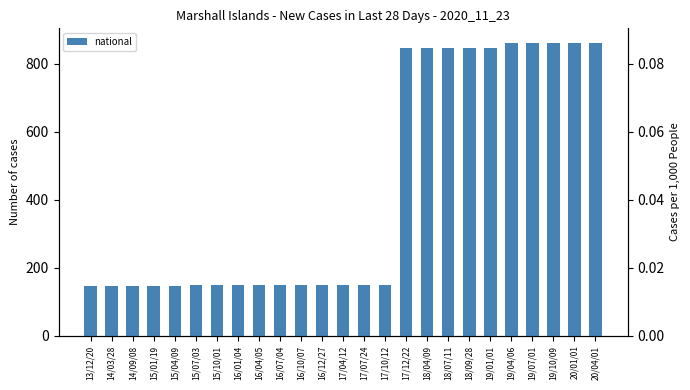

Reading left to right, transcribe all the data shown in this chart.

national: 13/12/20=147.0	14/03/28=147.0	14/09/08=147.0	15/01/19=147.0	15/04/09=147.0	15/07/03=148.0	15/10/01=148.0	16/01/04=148.0	16/04/05=148.0	16/07/04=148.0	16/10/07=148.0	16/12/27=148.0	17/04/12=148.0	17/07/24=148.0	17/10/12=148.0	17/12/22=845.0	18/04/09=845.0	18/07/11=845.0	18/09/28=845.0	19/01/01=845.0	19/04/06=861.0	19/07/01=861.0	19/10/09=861.0	20/01/01=861.0	20/04/01=861.0
national (per 1k): 13/12/20=0.0	14/03/28=0.0	14/09/08=0.0	15/01/19=0.0	15/04/09=0.0	15/07/03=0.0	15/10/01=0.0	16/01/04=0.0	16/04/05=0.0	16/07/04=0.0	16/10/07=0.0	16/12/27=0.0	17/04/12=0.0	17/07/24=0.0	17/10/12=0.0	17/12/22=0.1	18/04/09=0.1	18/07/11=0.1	18/09/28=0.1	19/01/01=0.1	19/04/06=0.1	19/07/01=0.1	19/10/09=0.1	20/01/01=0.1	20/04/01=0.1